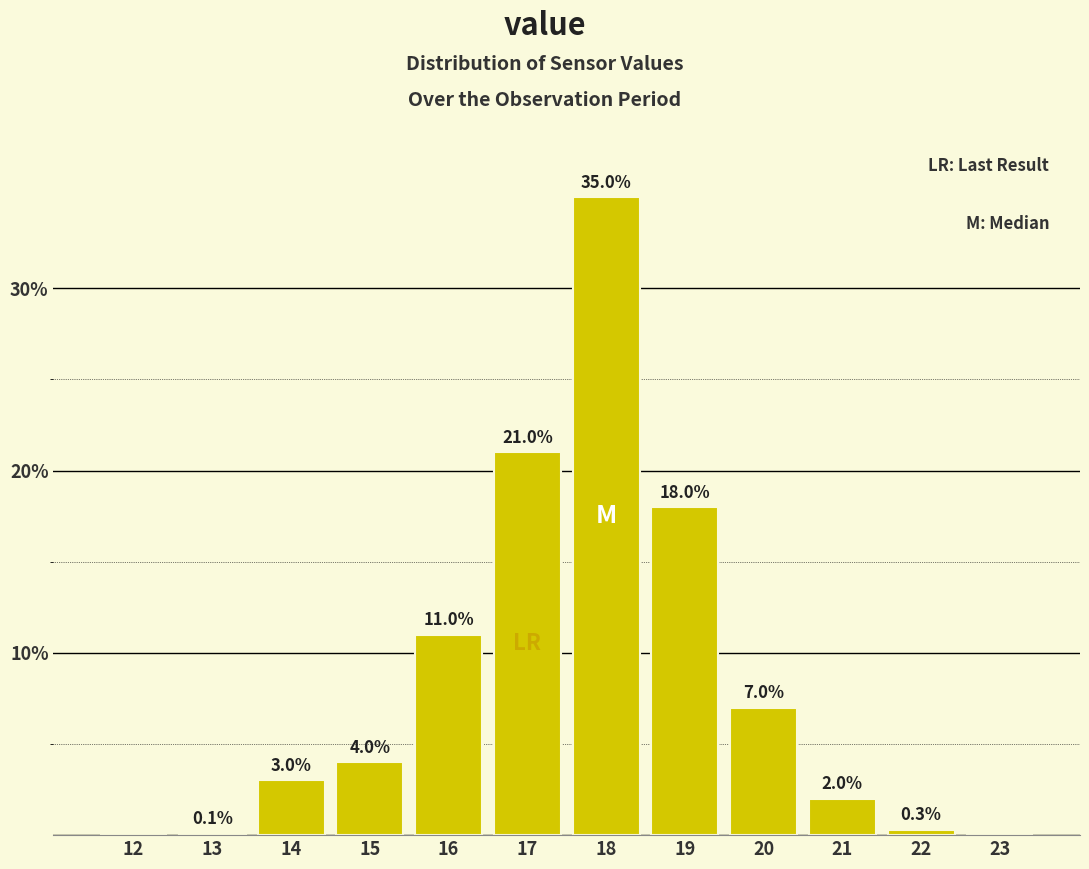

Reading left to right, extract all data points from this chart.

12=0.0	13=0.1	14=3.0	15=4.0	16=11.0	17=21.0	18=35.0	19=18.0	20=7.0	21=2.0	22=0.3	23=0.0